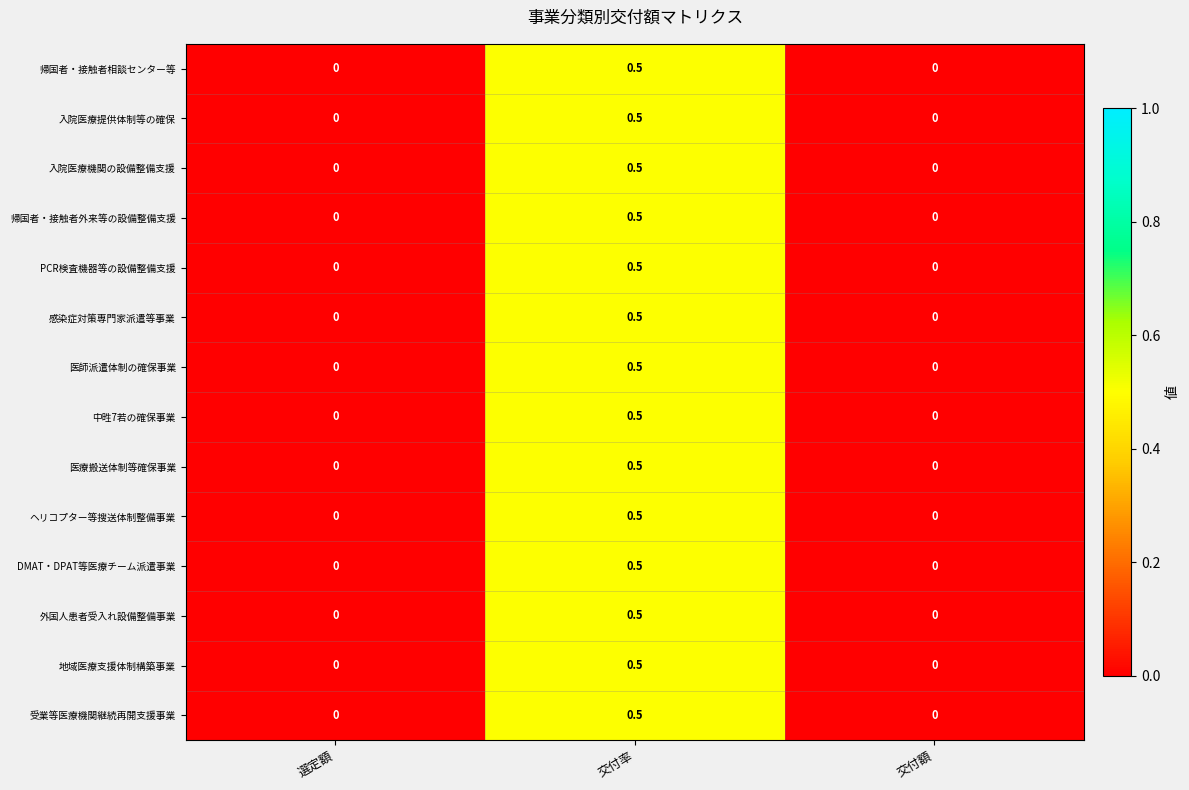

Is it true that 帰国者・接触者外来等の設備整備支援 equals 0.0 at 交付額?

True